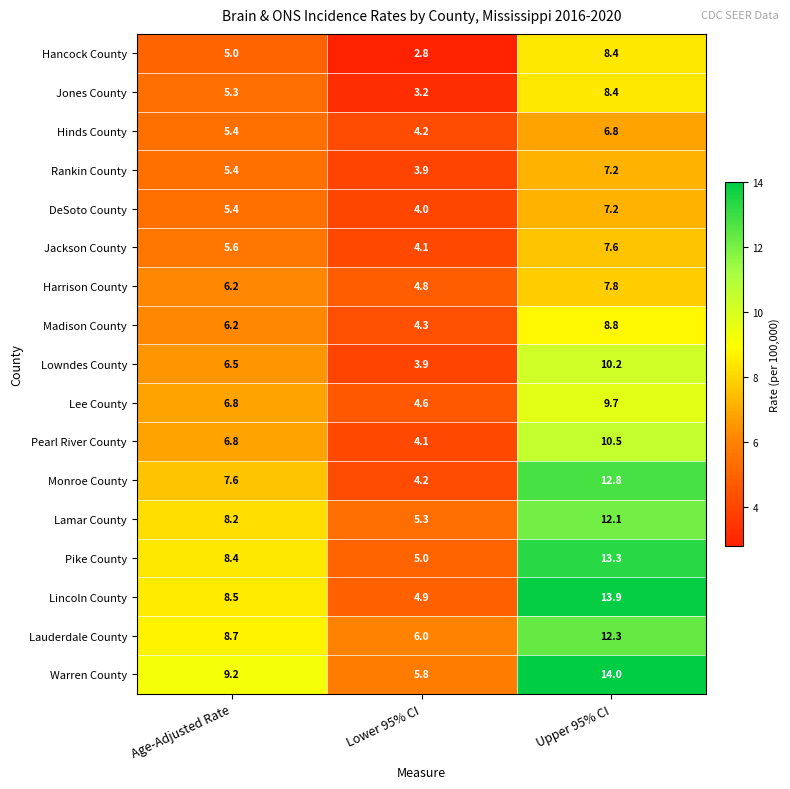

The Harrison County series shows 7.8 at Upper 95% CI. True or false?

True